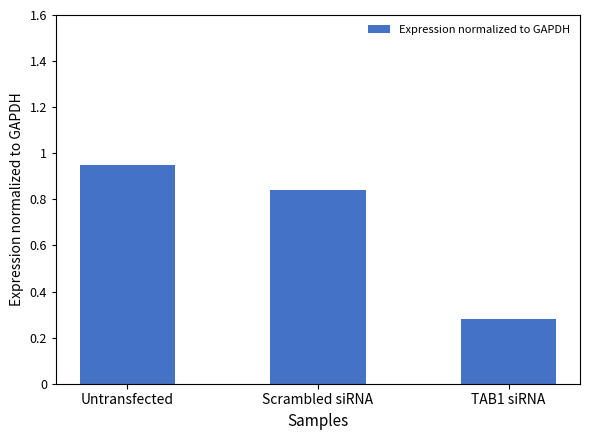

What is the change in value from Scrambled siRNA to TAB1 siRNA?

-0.6